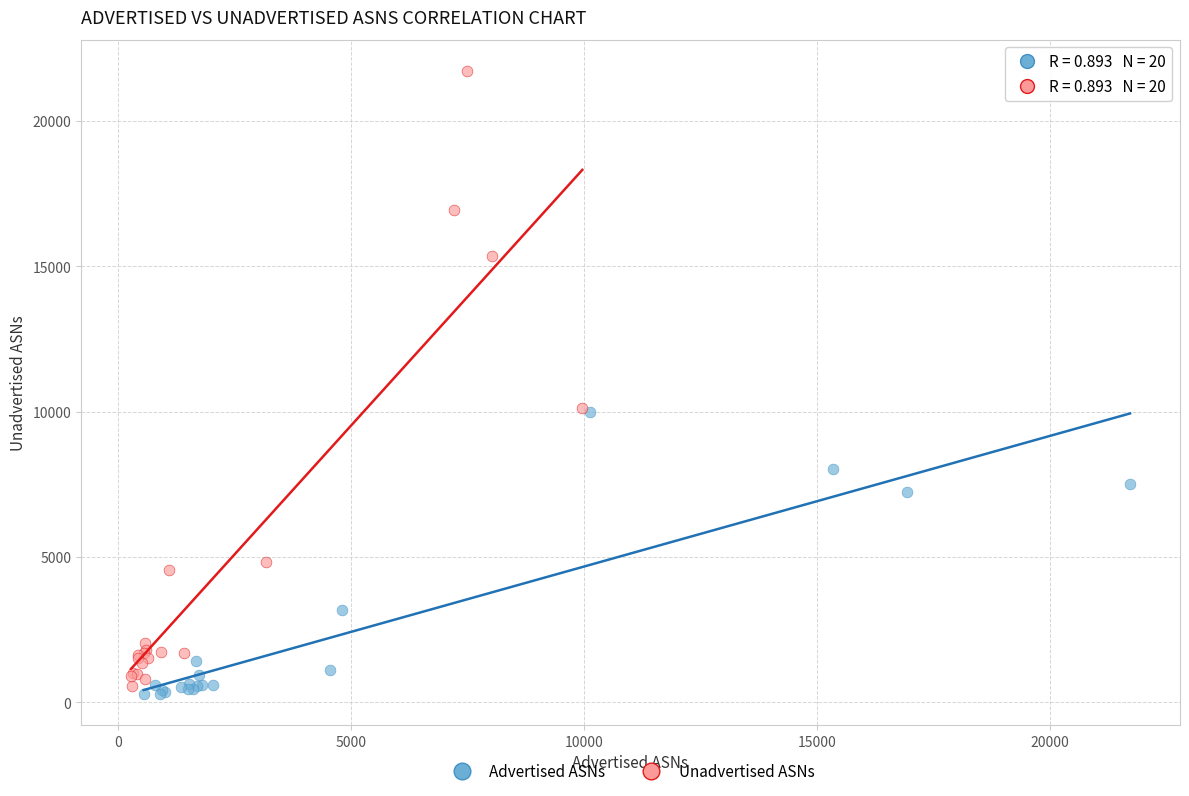

Which series reaches the maximum Y coordinate?

Unadvertised ASNs